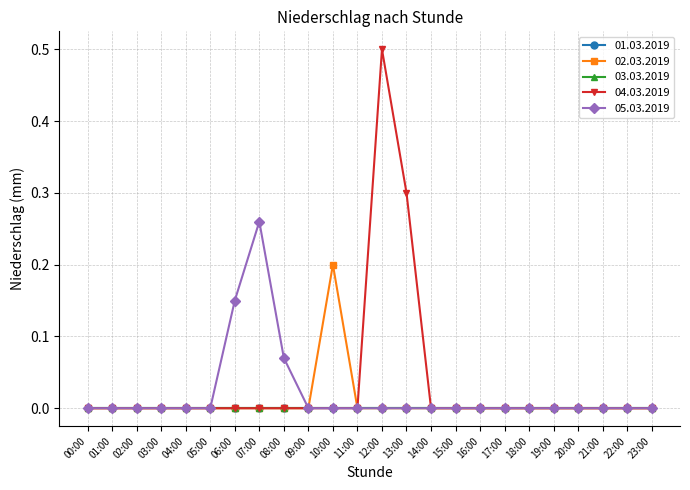

Is this an area chart (filled region under the line)?

No